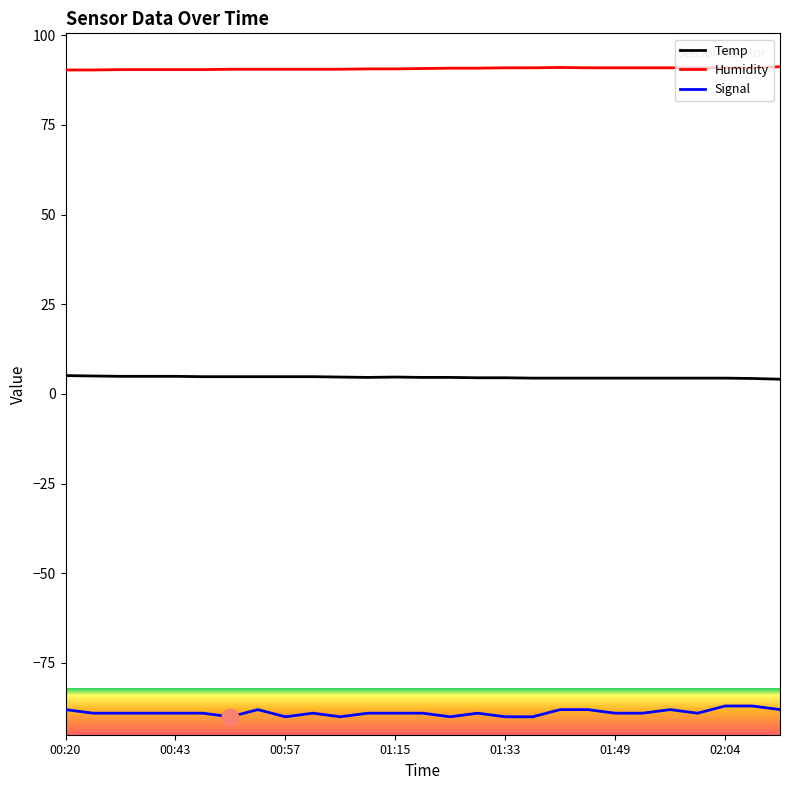

True or false: Signal and Humidity intersect in this chart.

False